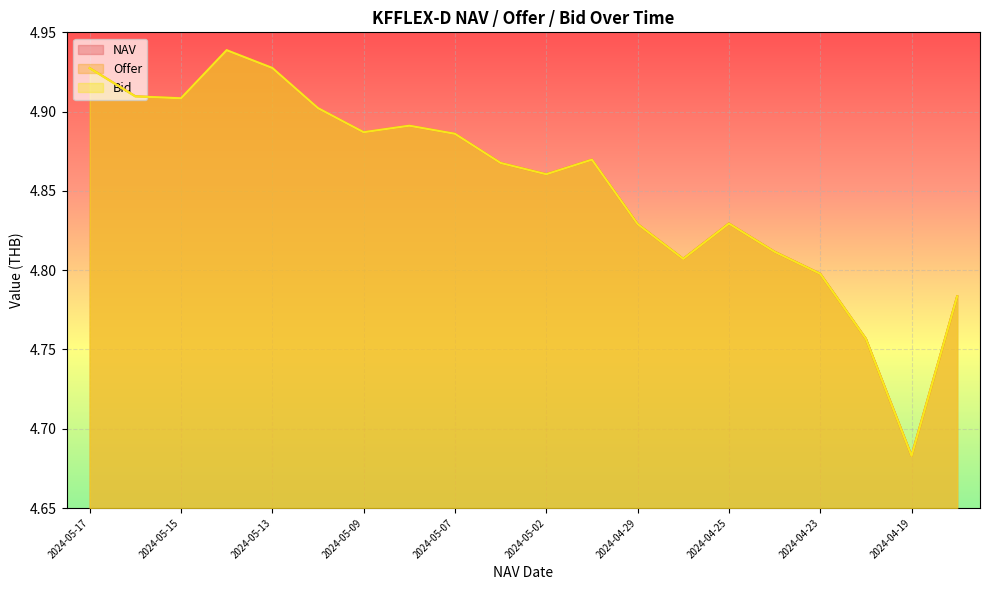

What are all the series names shown in the legend?

NAV, Offer, Bid